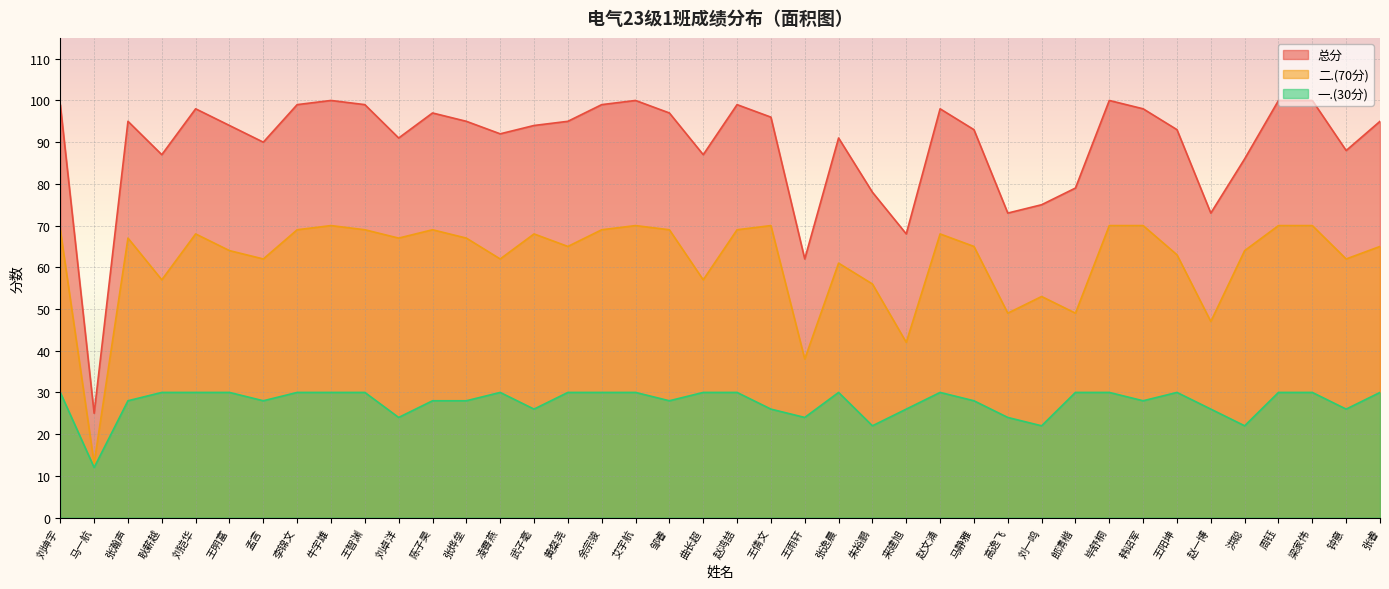

List the series in order of their overall mean, highest first.

总分, 二.(70分), 一.(30分)